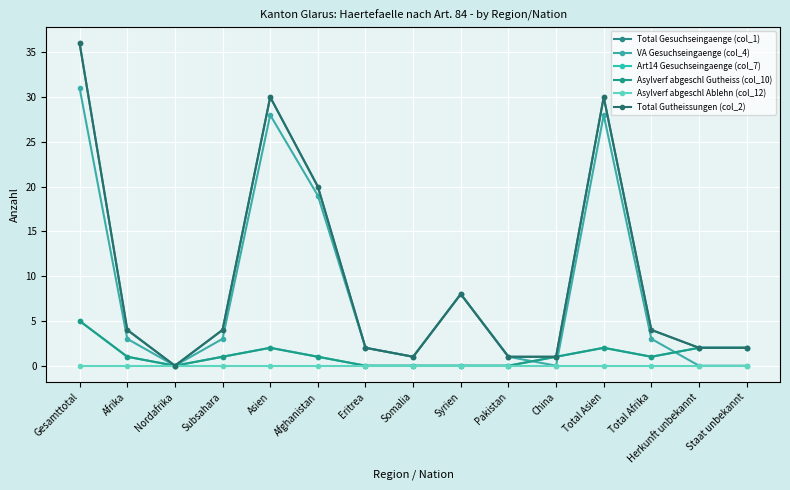

Reading left to right, what are all the values shown in this chart?

Total Gesuchseingaenge (col_1): Gesamttotal=36	Afrika=4	Nordafrika=0	Subsahara=4	Asien=30	Afghanistan=20	Eritrea=2	Somalia=1	Syrien=8	Pakistan=1	China=1	Total Asien=30	Total Afrika=4	Herkunft unbekannt=2	Staat unbekannt=2
VA Gesuchseingaenge (col_4): Gesamttotal=31	Afrika=3	Nordafrika=0	Subsahara=3	Asien=28	Afghanistan=19	Eritrea=2	Somalia=1	Syrien=8	Pakistan=1	China=0	Total Asien=28	Total Afrika=3	Herkunft unbekannt=0	Staat unbekannt=0
Art14 Gesuchseingaenge (col_7): Gesamttotal=5	Afrika=1	Nordafrika=0	Subsahara=1	Asien=2	Afghanistan=1	Eritrea=0	Somalia=0	Syrien=0	Pakistan=0	China=1	Total Asien=2	Total Afrika=1	Herkunft unbekannt=2	Staat unbekannt=2
Asylverf abgeschl Gutheiss (col_10): Gesamttotal=5	Afrika=1	Nordafrika=0	Subsahara=1	Asien=2	Afghanistan=1	Eritrea=0	Somalia=0	Syrien=0	Pakistan=0	China=1	Total Asien=2	Total Afrika=1	Herkunft unbekannt=2	Staat unbekannt=2
Asylverf abgeschl Ablehn (col_12): Gesamttotal=0	Afrika=0	Nordafrika=0	Subsahara=0	Asien=0	Afghanistan=0	Eritrea=0	Somalia=0	Syrien=0	Pakistan=0	China=0	Total Asien=0	Total Afrika=0	Herkunft unbekannt=0	Staat unbekannt=0
Total Gutheissungen (col_2): Gesamttotal=36	Afrika=4	Nordafrika=0	Subsahara=4	Asien=30	Afghanistan=20	Eritrea=2	Somalia=1	Syrien=8	Pakistan=1	China=1	Total Asien=30	Total Afrika=4	Herkunft unbekannt=2	Staat unbekannt=2